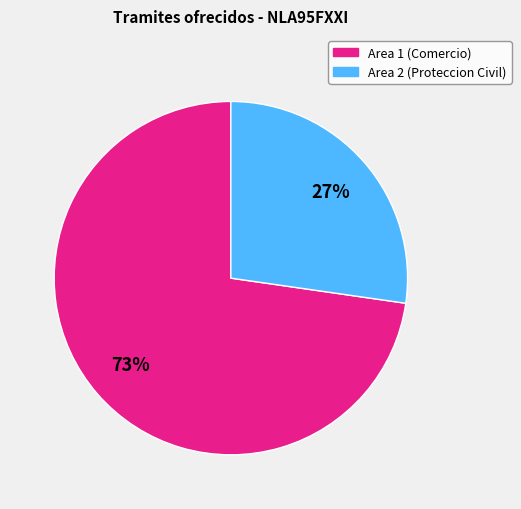

Is there any slice that represents more than half of the pie?

Yes